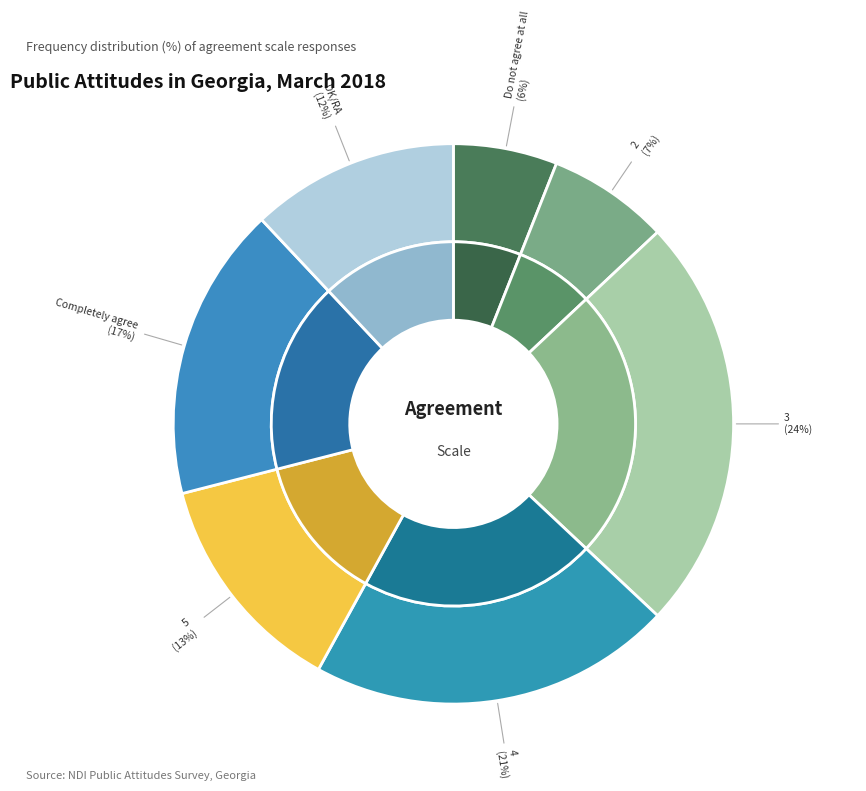

What portion of the pie excludes Do not agree at all?

94.0%